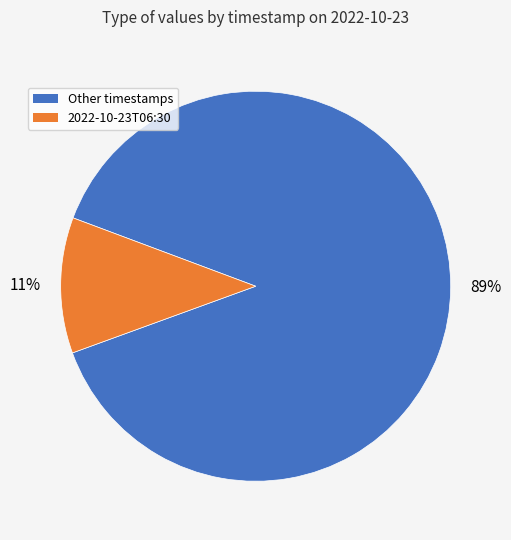

Is there a majority slice in this chart?

Yes